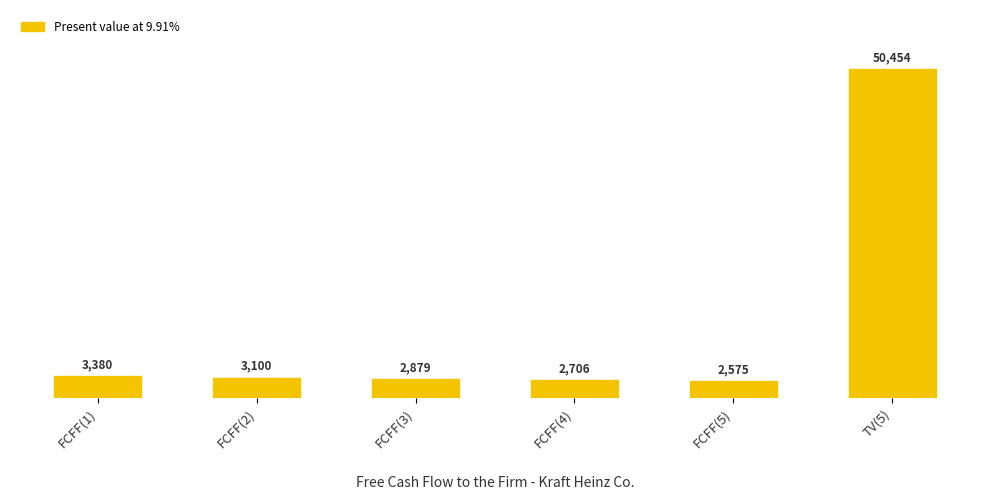

What is the average value?

10849